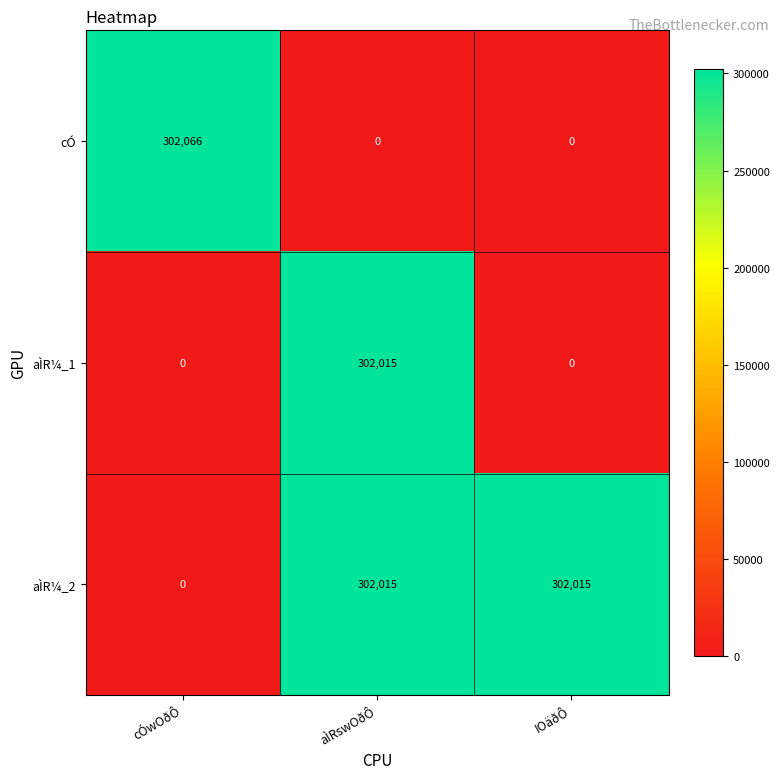

The value of aÌR¼_2 at aÌRswOðÔ is 512185. True or false?

False